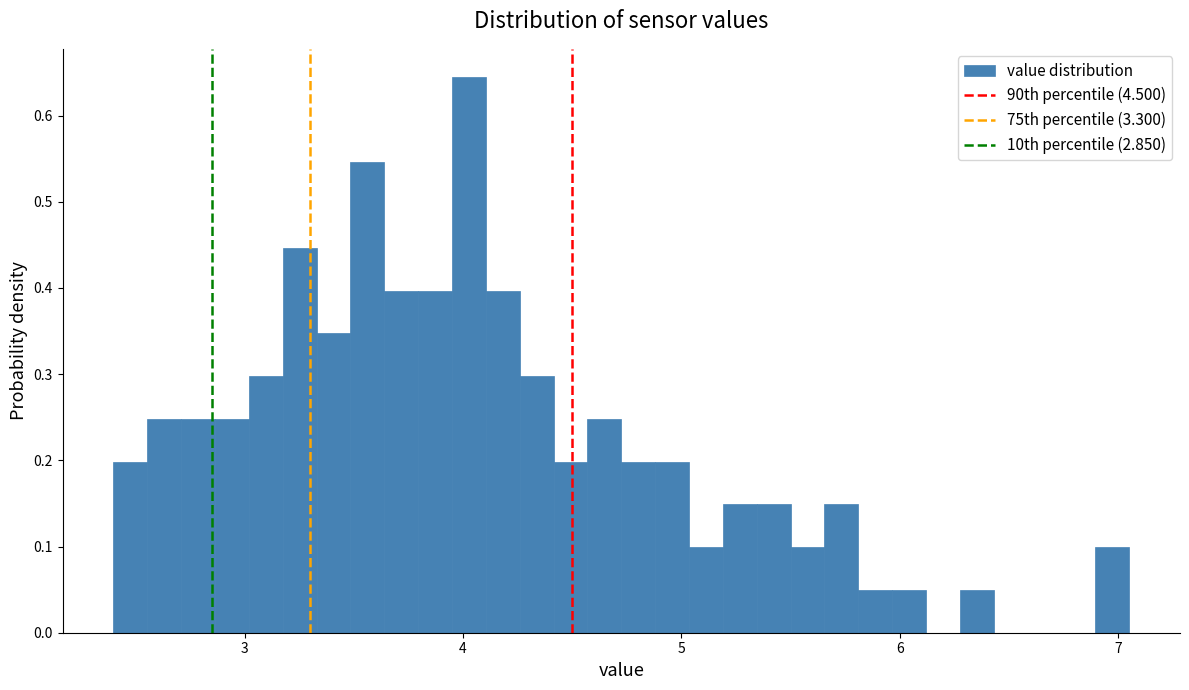

Read against the x-axis, roughly where is the centre of the tallest bar?

4.0